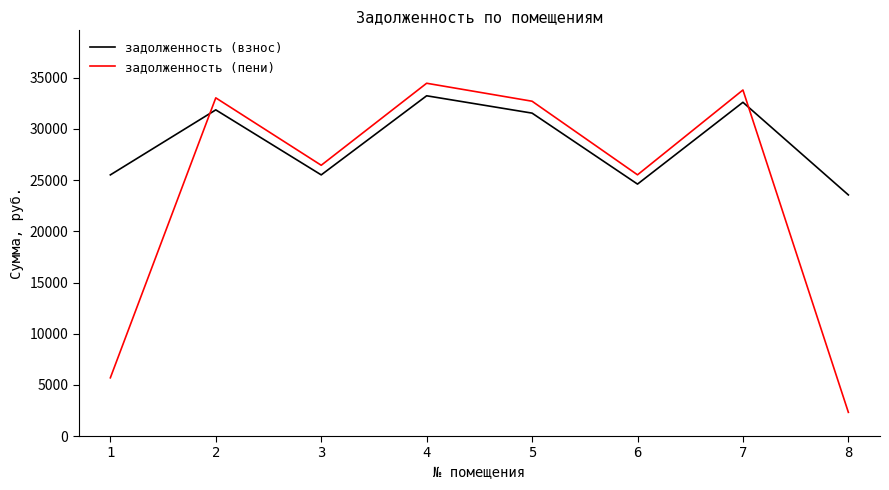

Is this an area chart (filled region under the line)?

No